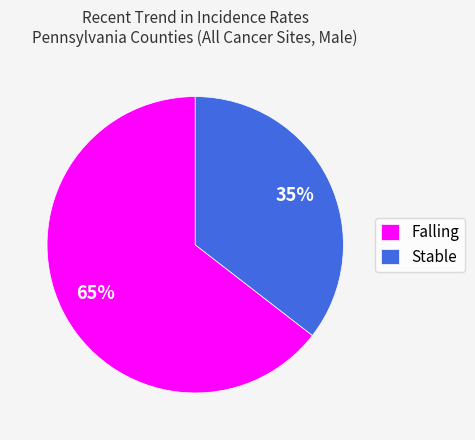

Is it true that Stable is 35% of the pie?

True